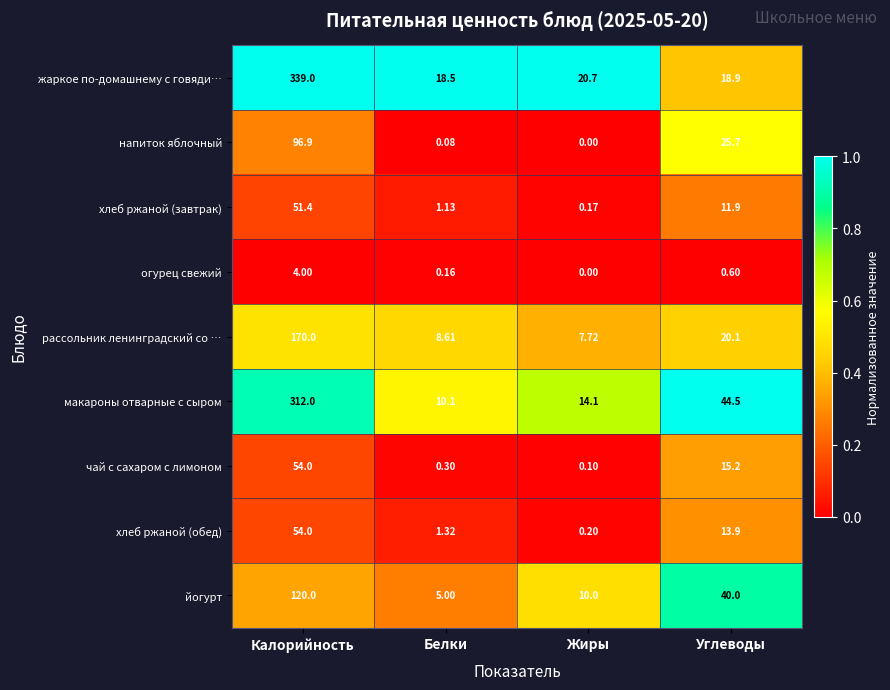

Which series has the largest range (max minus min)?

жаркое по-домашнему с говяди…